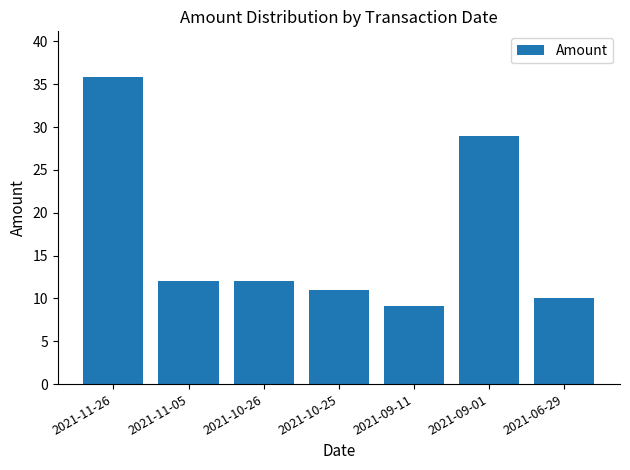

At which category does the chart reach its minimum across all series?

2021-09-11